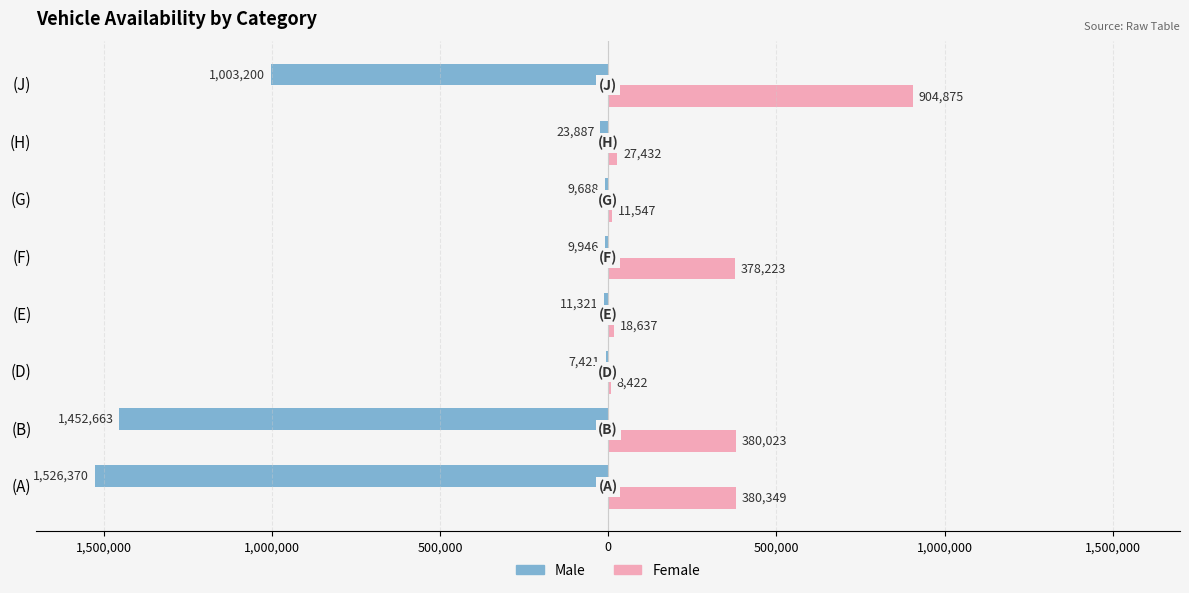

What are all the series names shown in the legend?

Male, Female